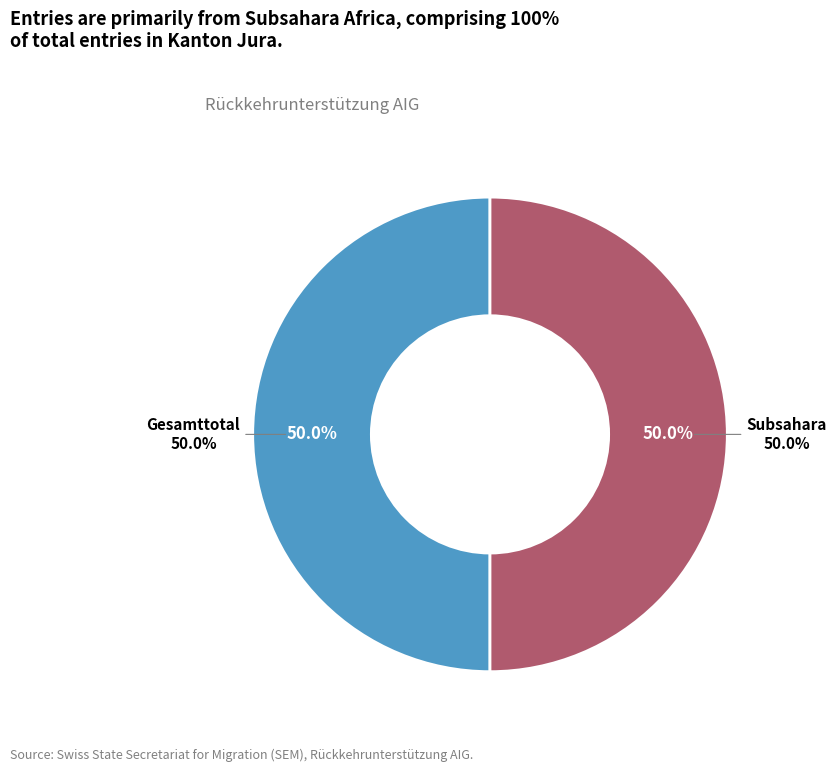

To the nearest percent, what percentage of the pie is Gesamttotal?

50%